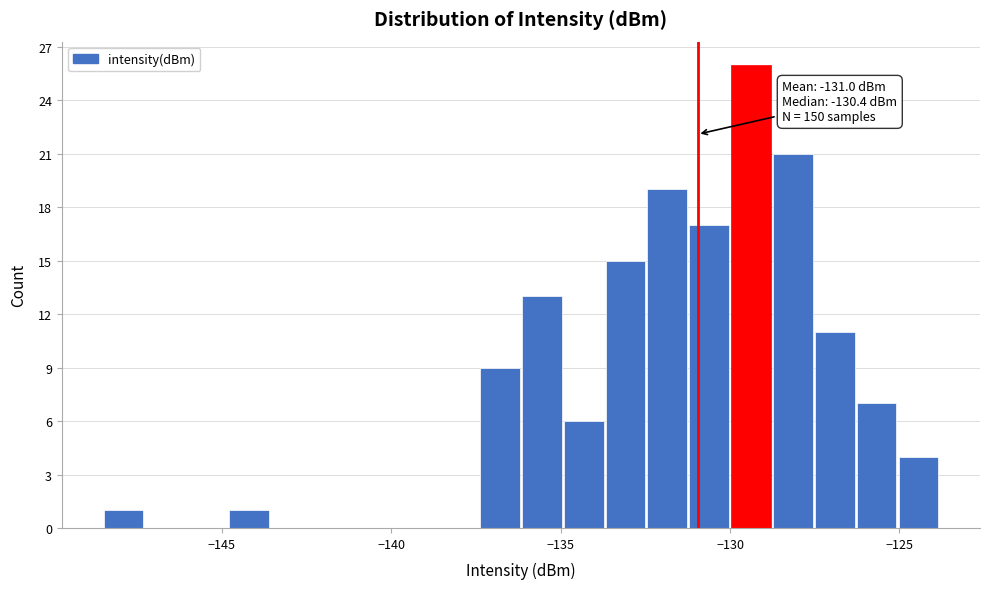

Around what value on the x-axis is the tallest bar? Give the approximate position of its centre, as read against the axis.

-129.5